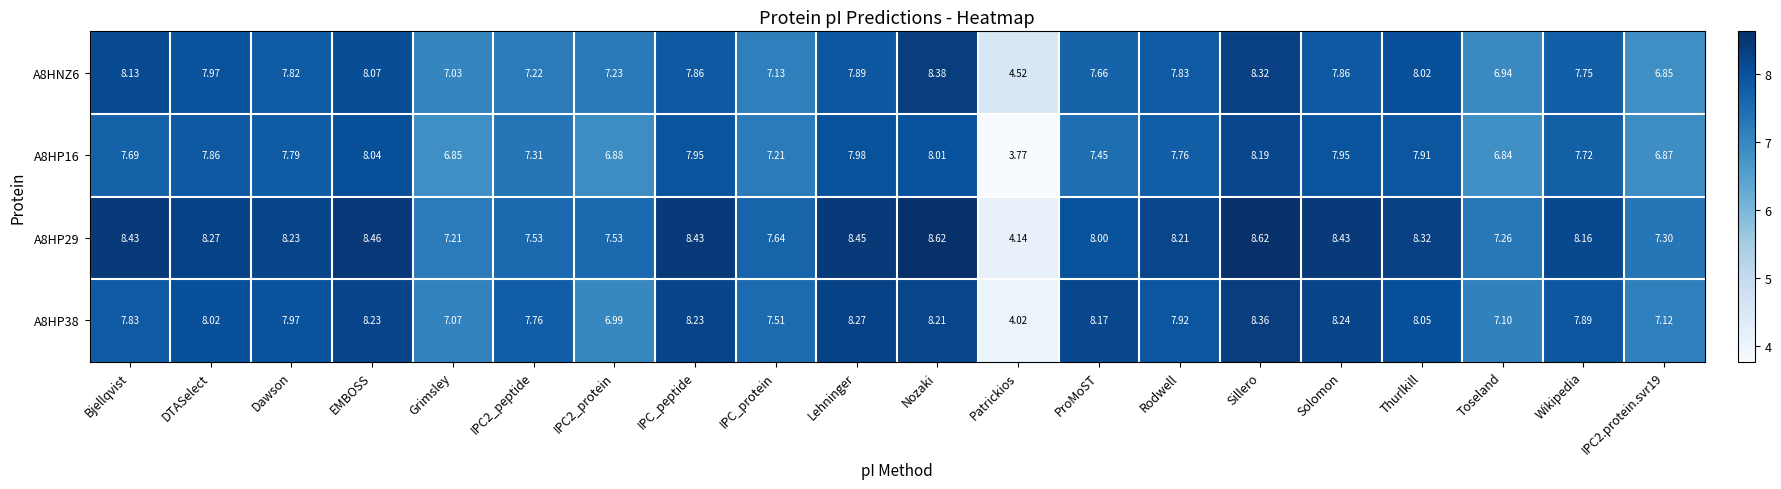

At which category is the sum across all series the highest?

Sillero